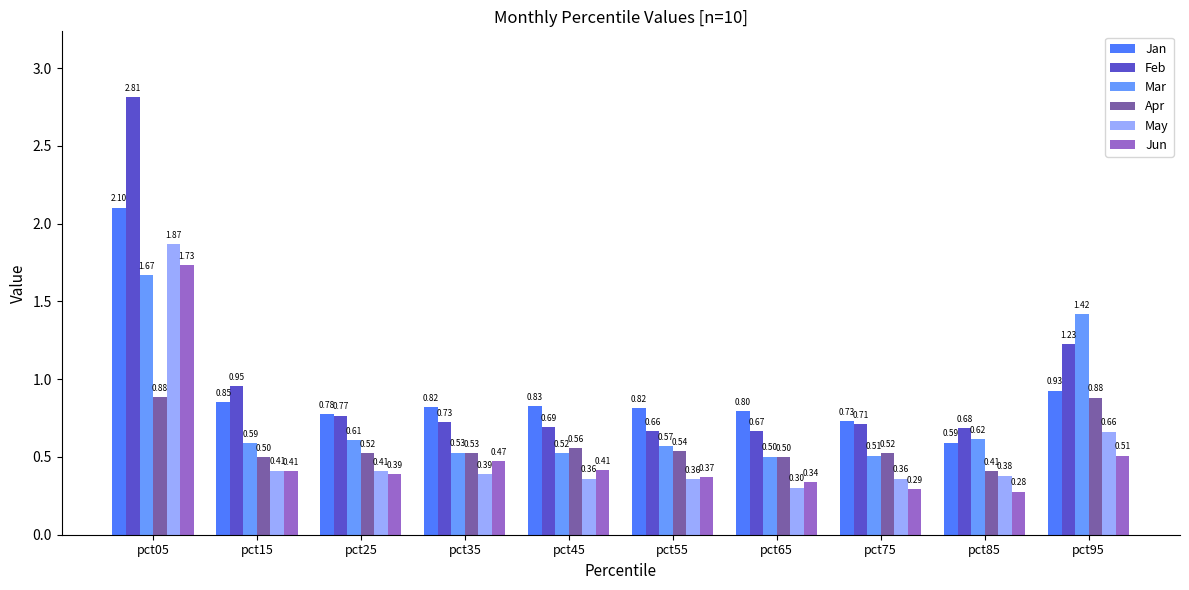

What is the spread (max minus min) of values at pct55?

0.5